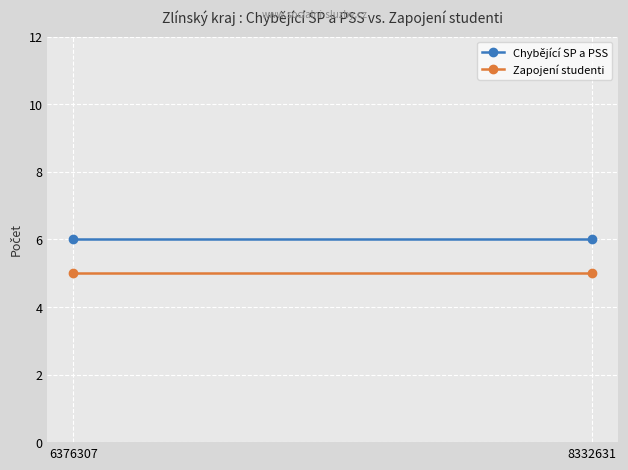

What is the value of the Chybějící SP a PSS point at the 2nd from the left?

6